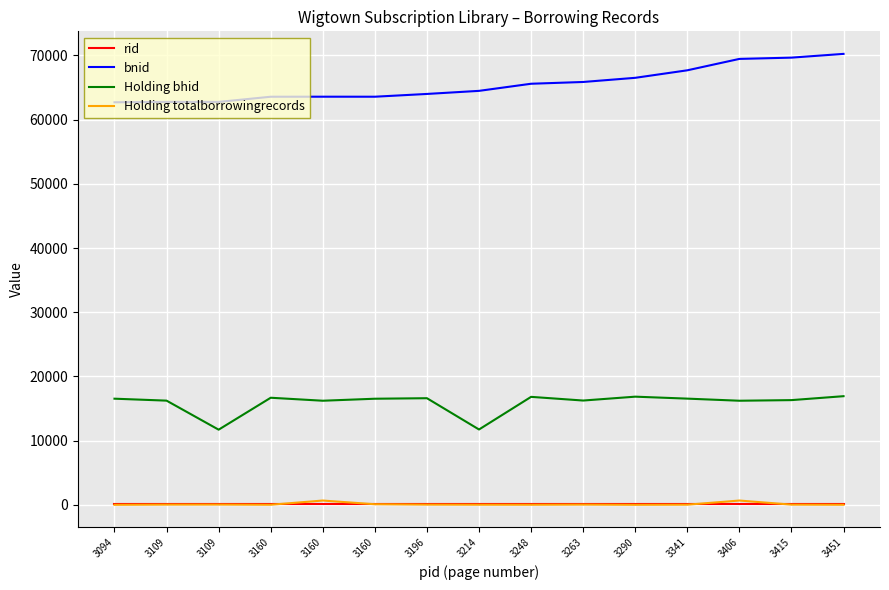

How many interior local peaks does the Holding bhid series have?

4